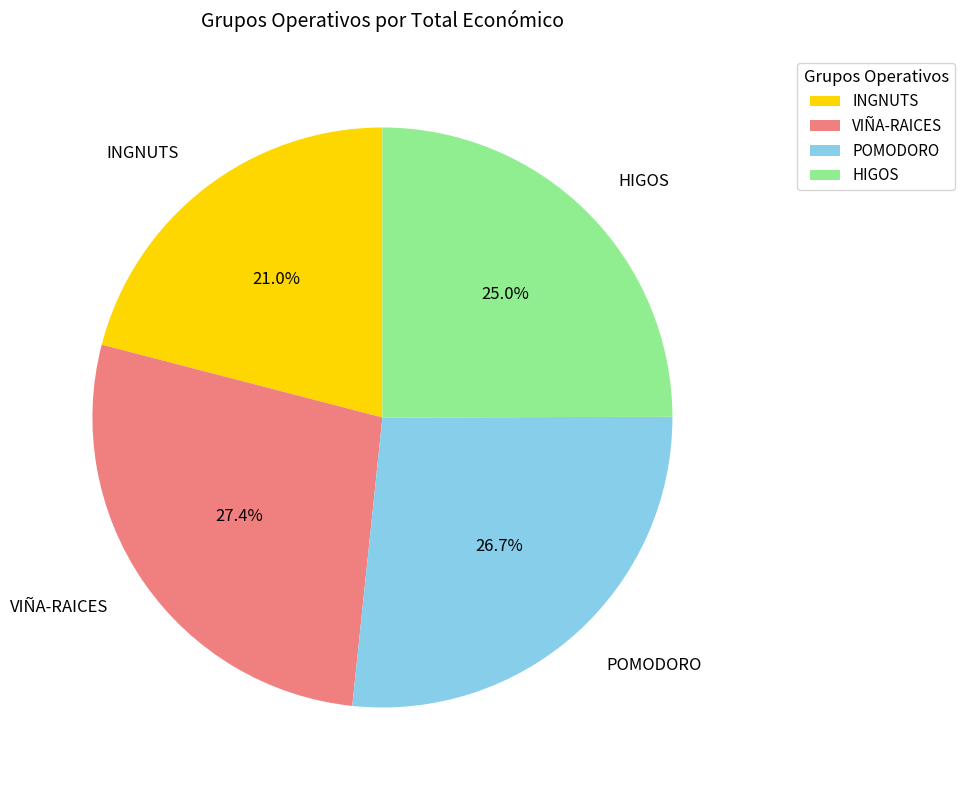

How much of the chart is everything except POMODORO?

73.3%